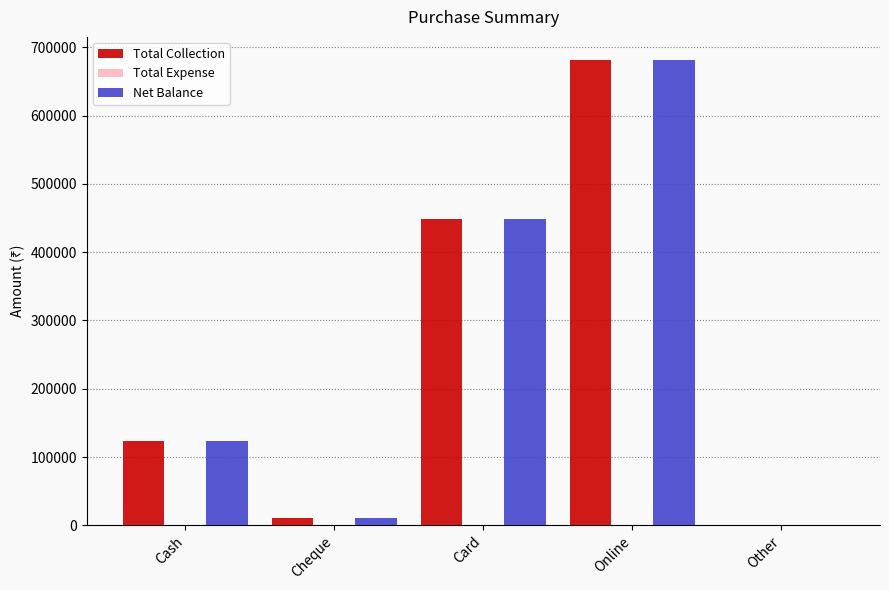

Where is Total Collection nearest to the value 340600?

Card